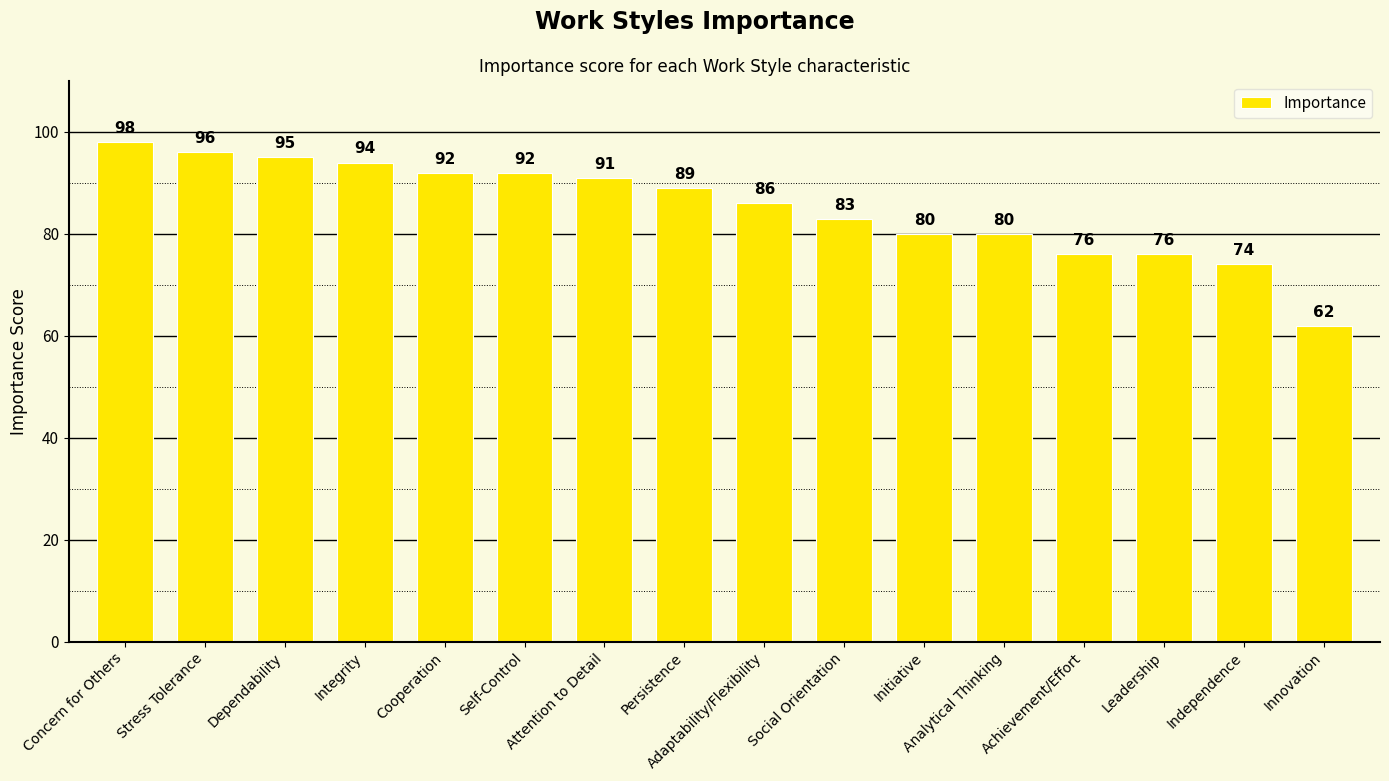

True or false: the data shows 44 at Integrity.

False